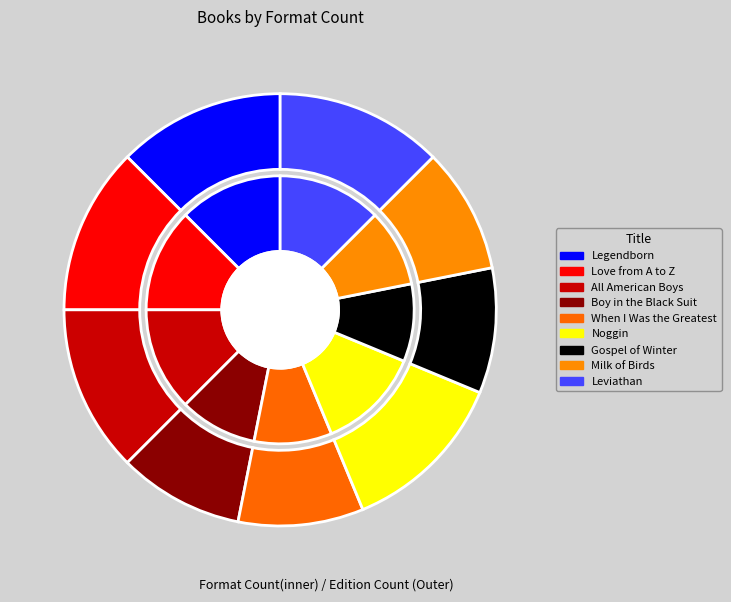

What percentage is the Noggin slice, to the nearest percent?

12%